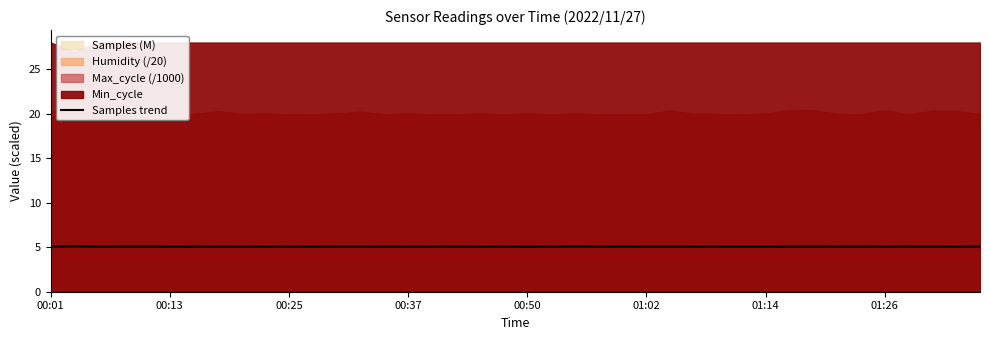

What value does the data have at 22?

5.1